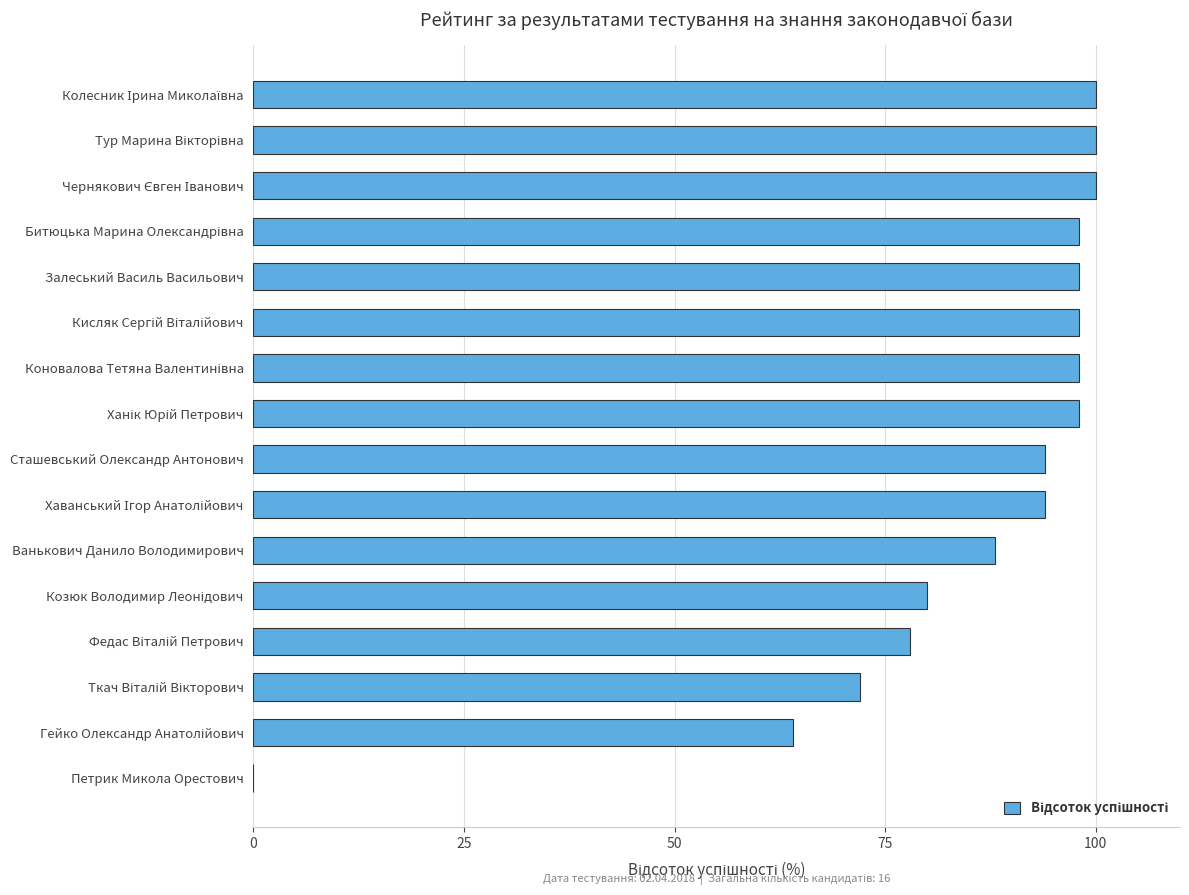

What is the sum of all values?

1360